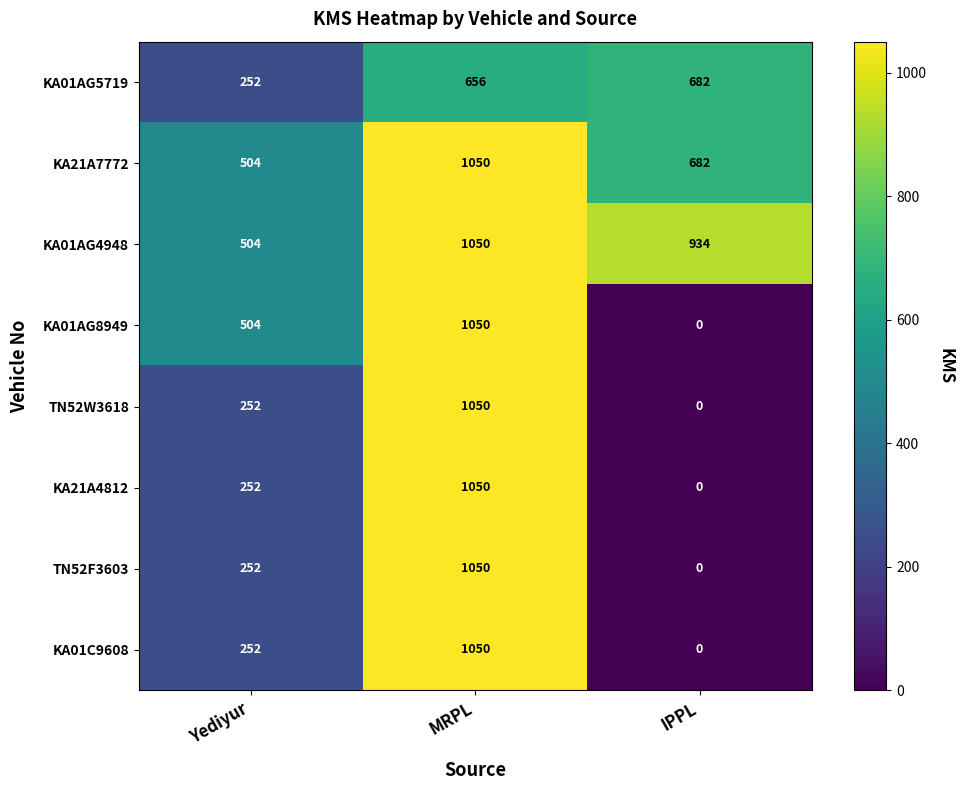

What is the greatest value displayed?

1050